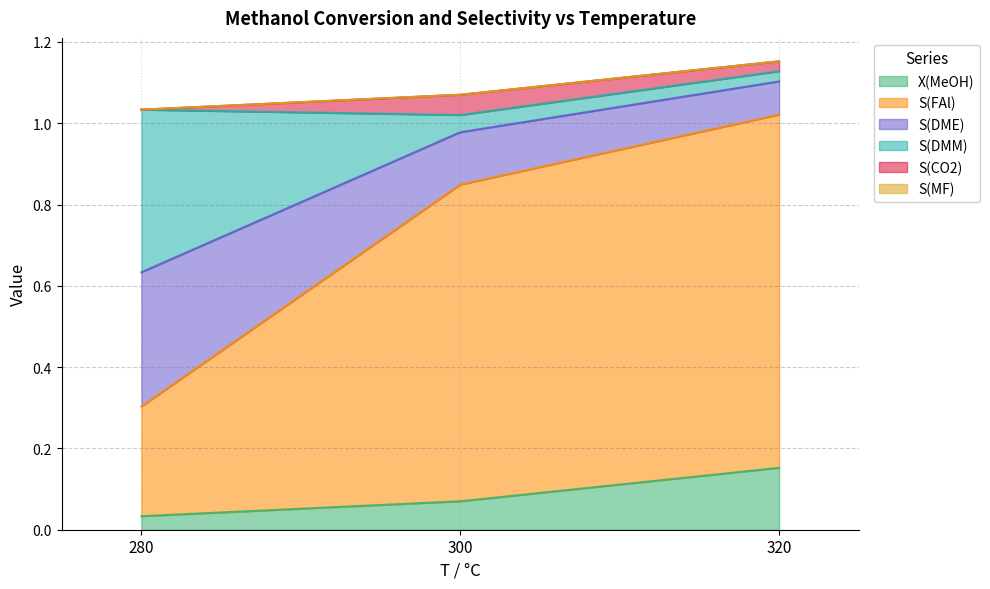

Which series has the largest total across all categories?

S(FAl)